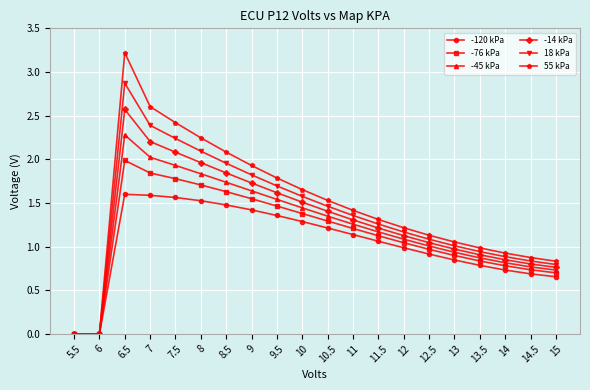

True or false: 18 kPa has more than 0 points higher than both neighbors.

True